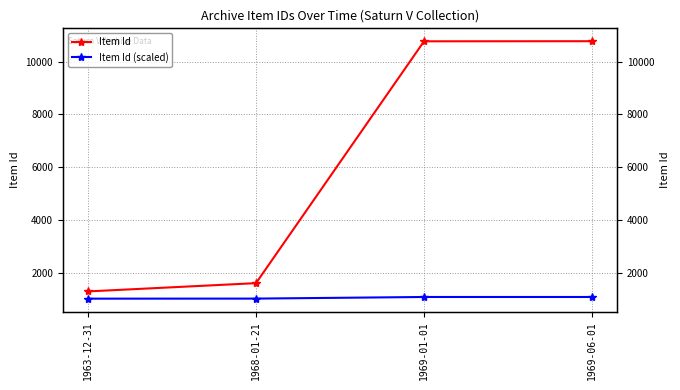

True or false: Item Id and Item Id (scaled) cross at least once.

False